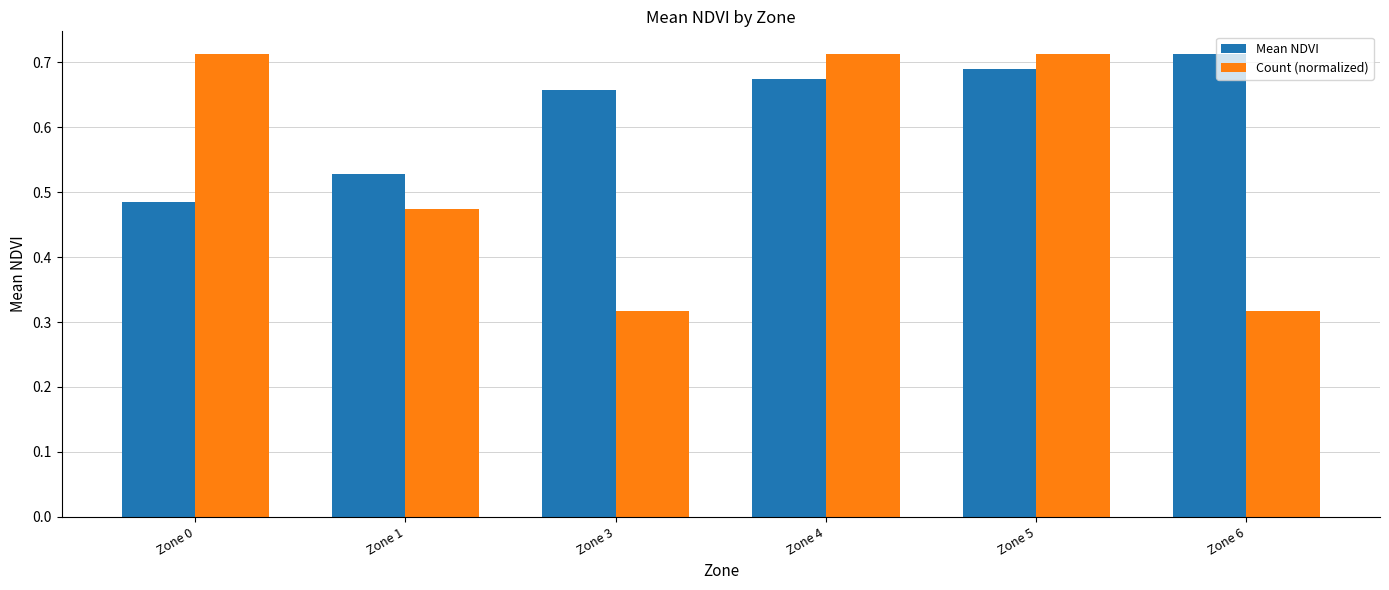

How many groups of bars are there?

6